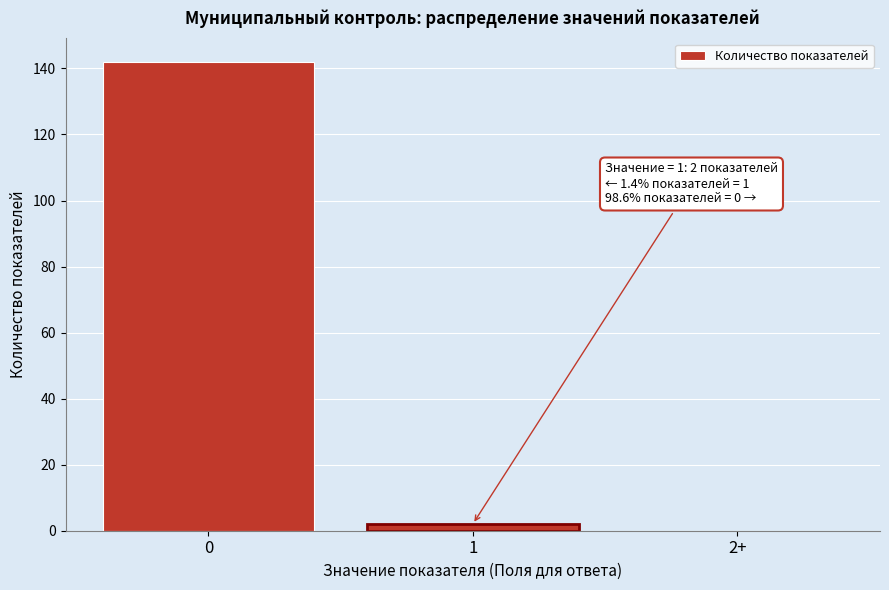

Reading left to right, what are all the values shown in this chart?

0=142	1=2	2+=0